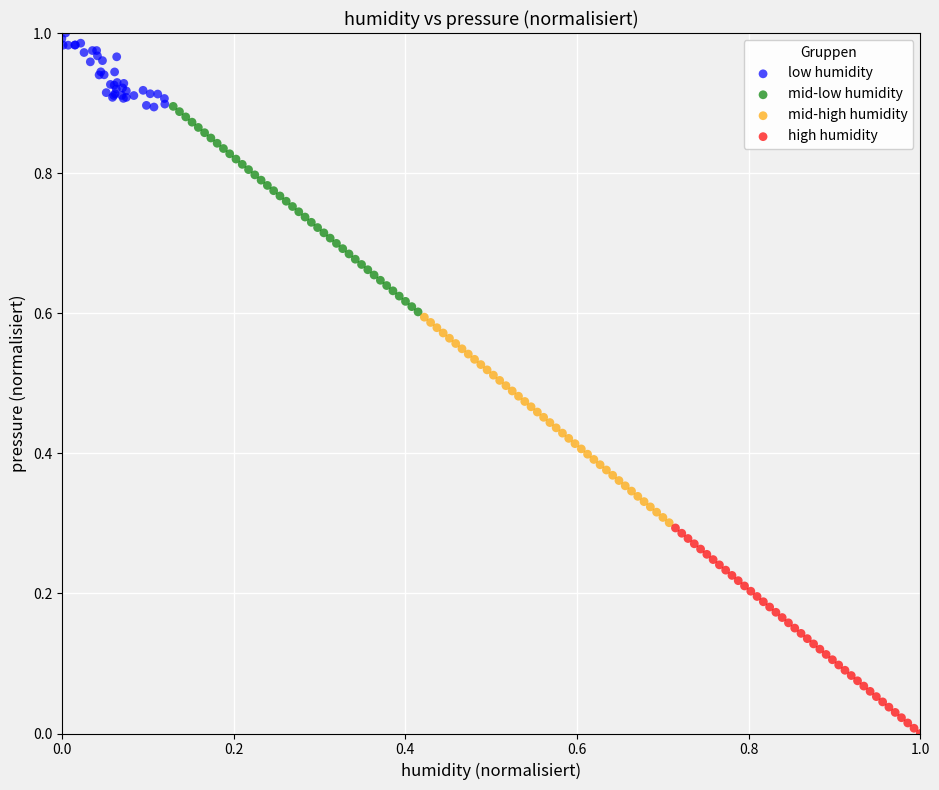

Which series contains the highest Y value?

low humidity